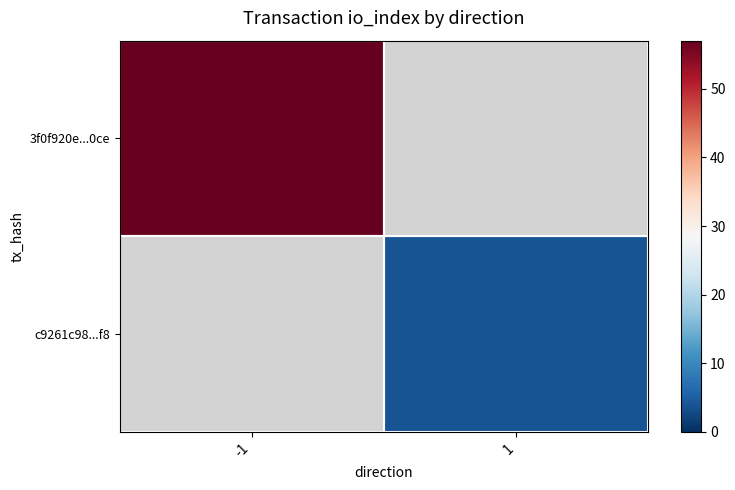

What is the smallest value displayed?

4.0